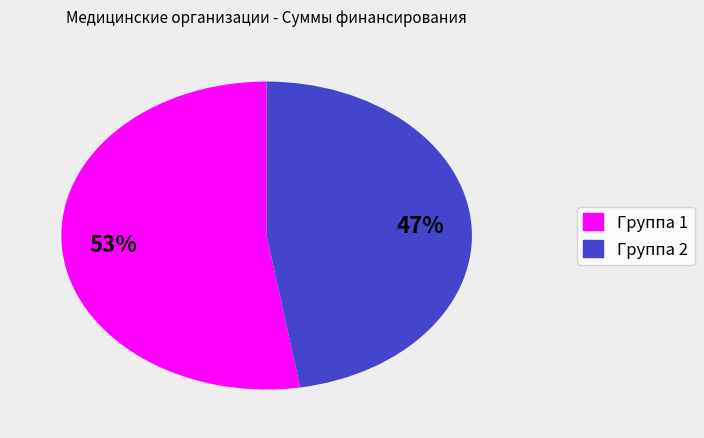

Is there a majority slice in this chart?

Yes